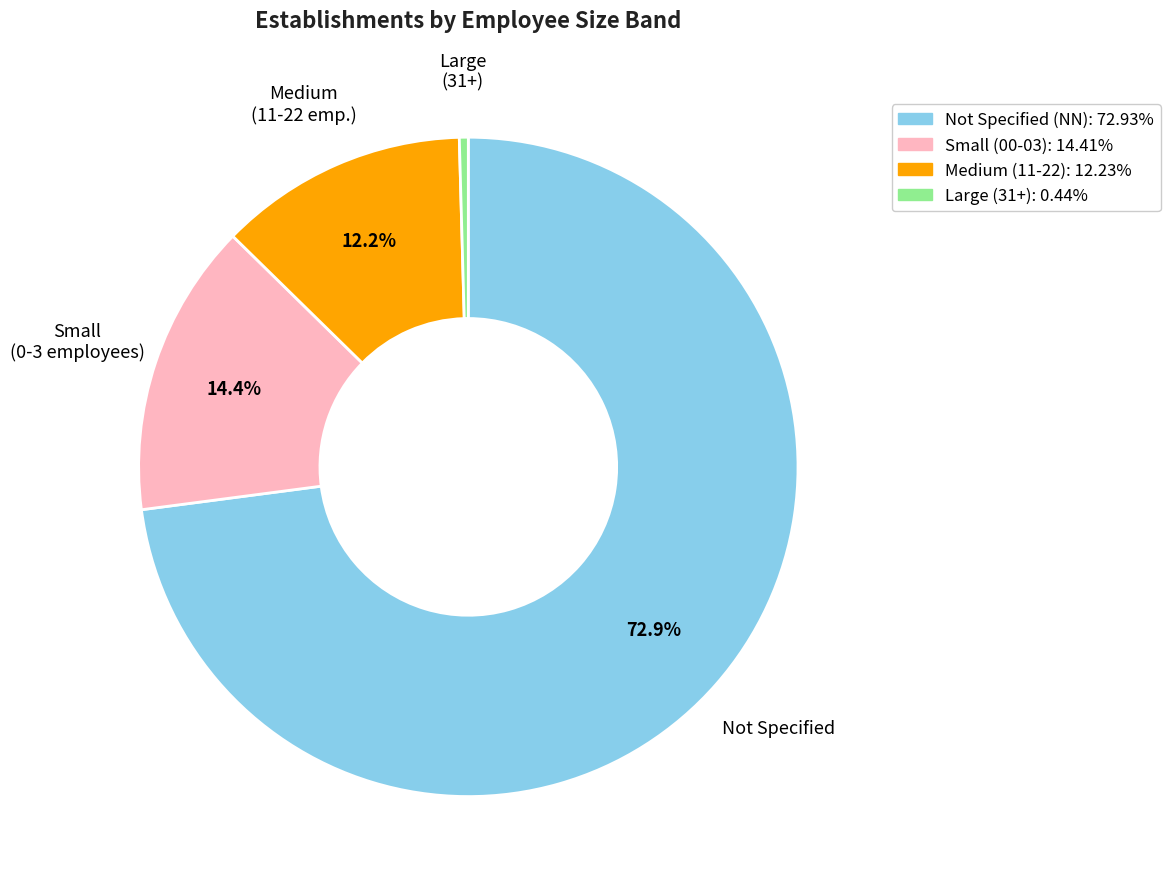

Does any single category account for the majority?

Yes